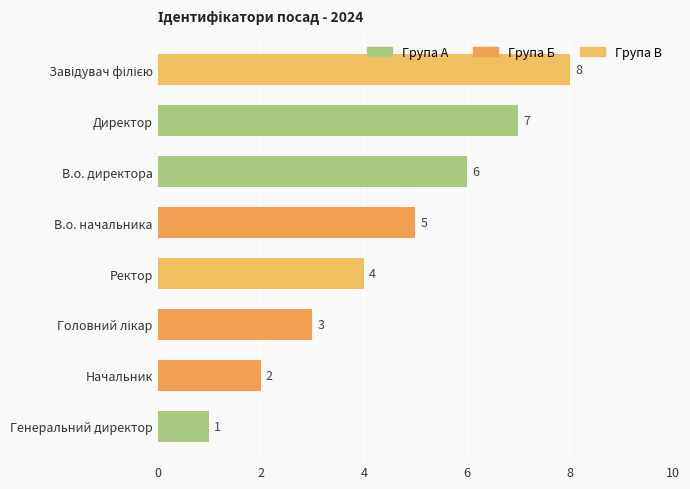

What is the sum of the values at В.о. директора and В.о. начальника?

11